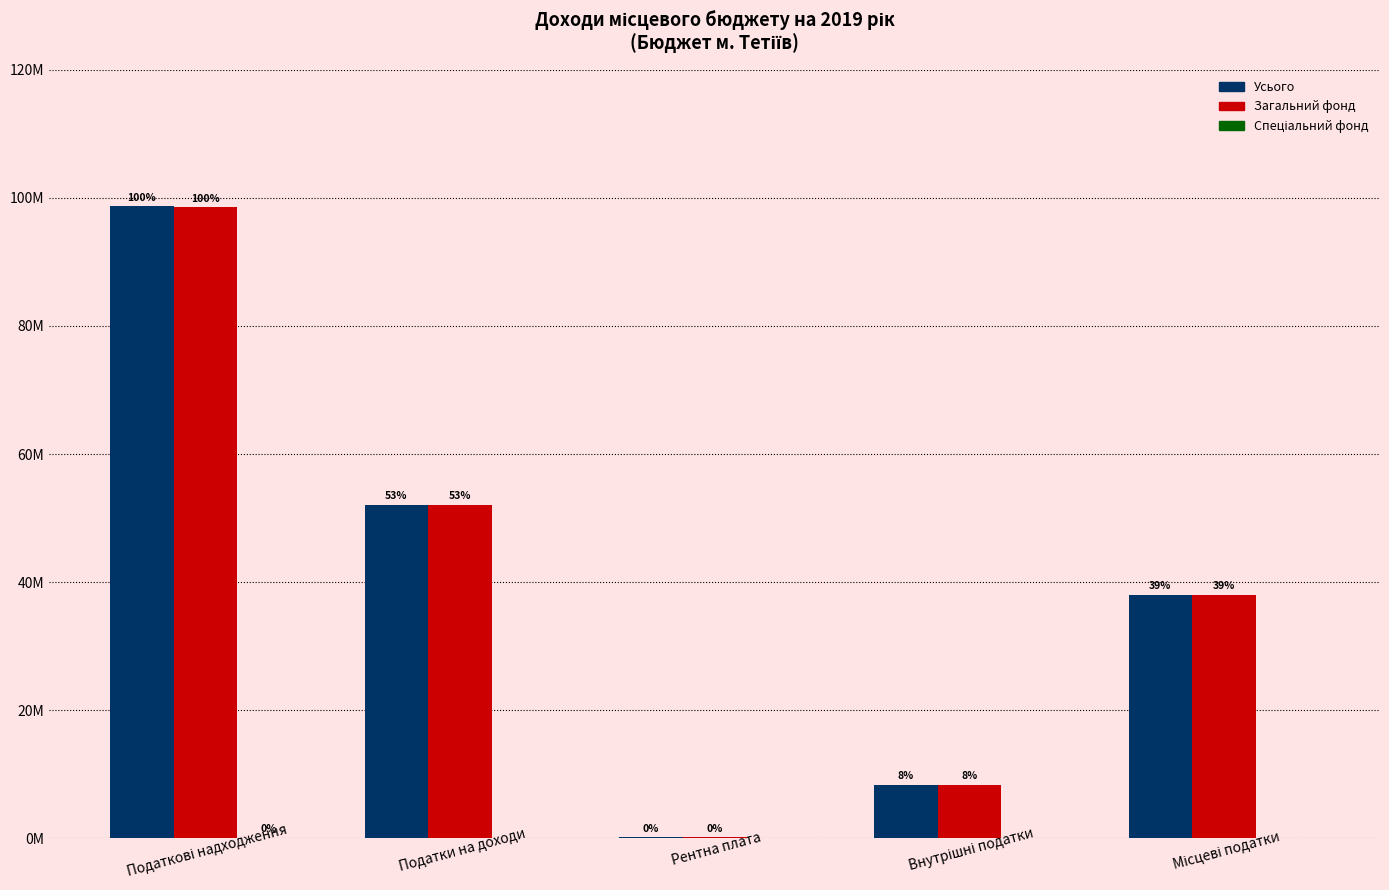

Does the chart contain stacked bars?

No